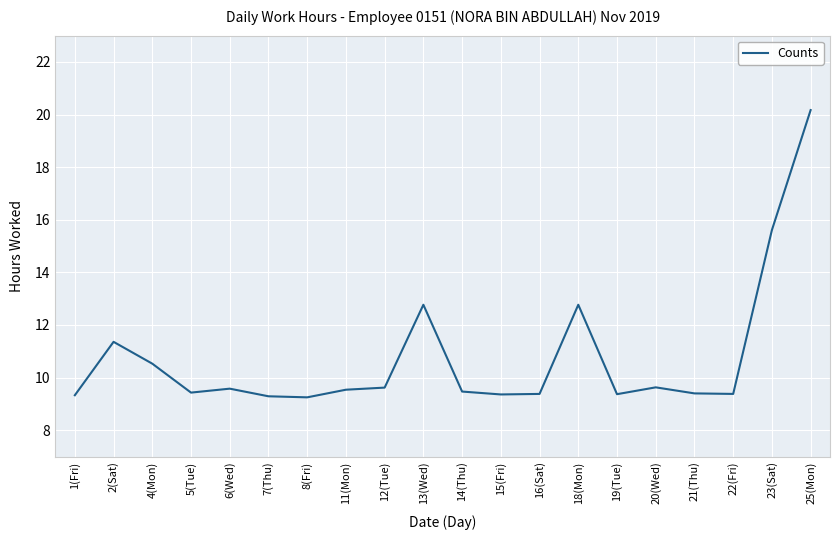

Read the value at 16(Sat).

9.4